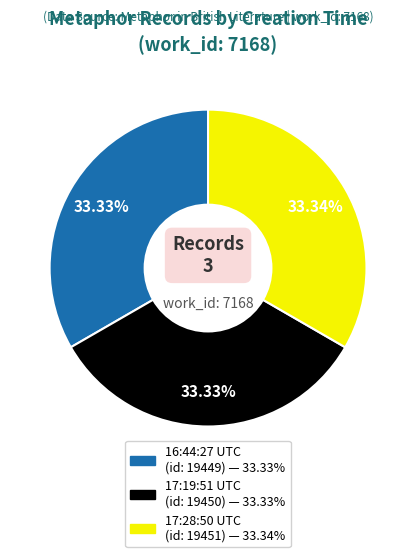

Is there a majority slice in this chart?

No